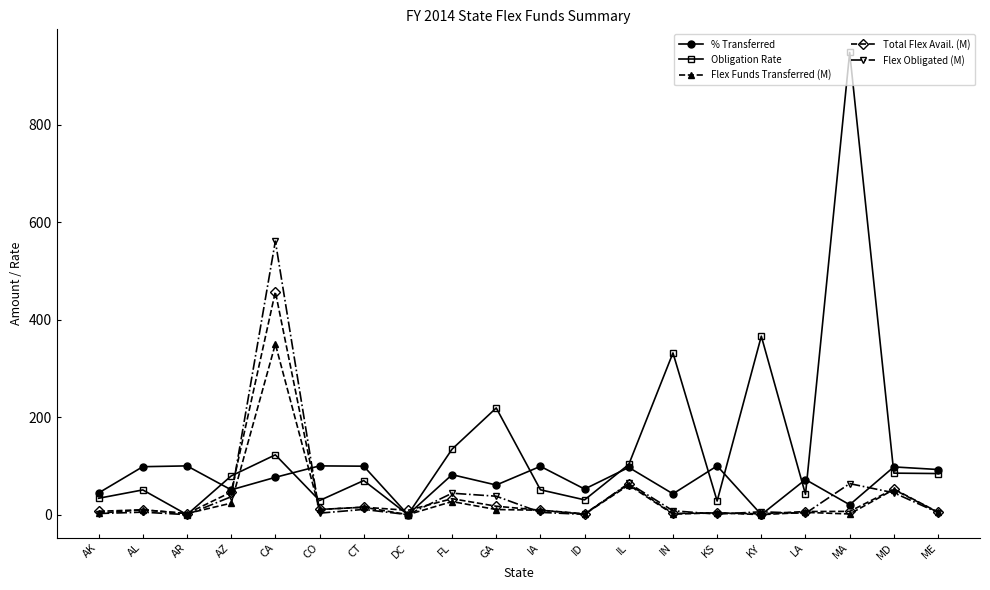

What is the difference between the maximum and second lowest values in the Obligation Rate series?

948.1